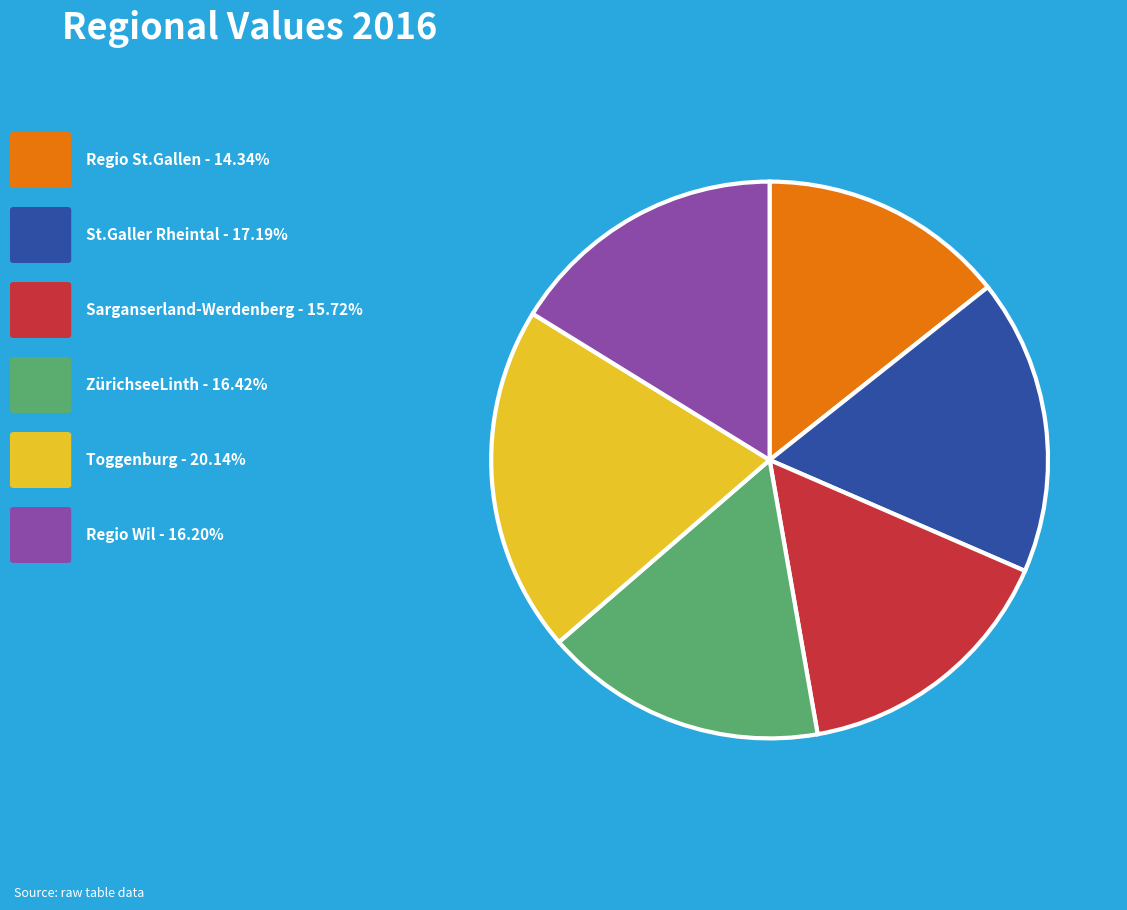

Does any single category account for the majority?

No